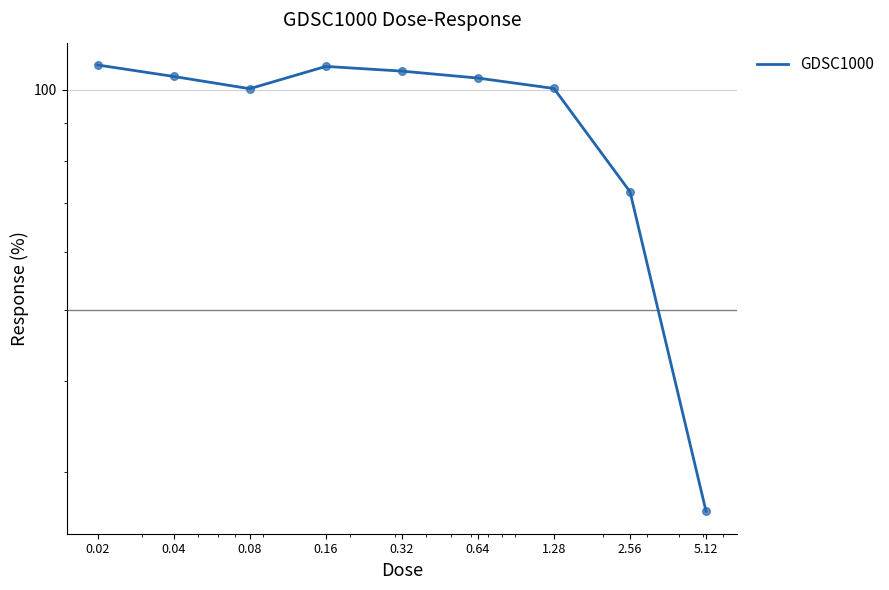

What is the ratio of the value at 5.12 to the value at 0.64?

0.3